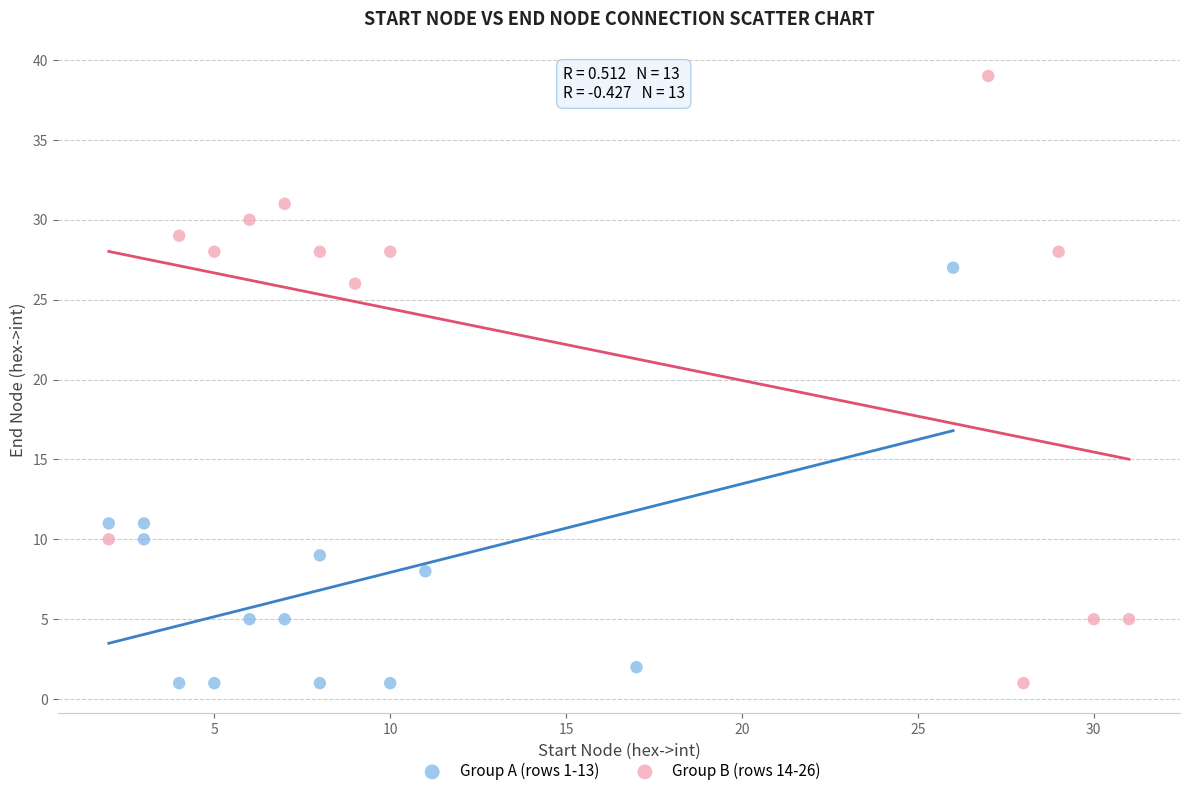

Which series has the largest Y range (max minus min)?

Group B (rows 14-26)